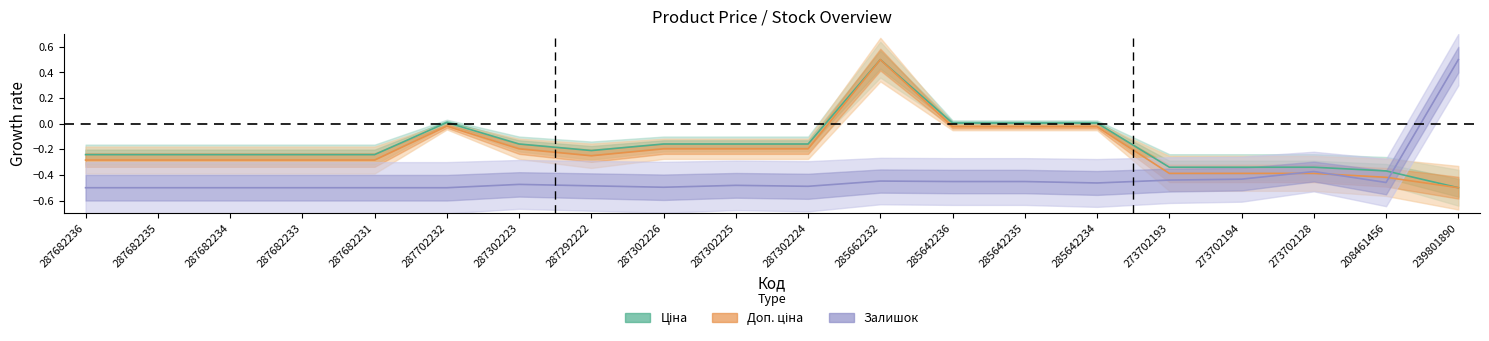

What is the spread (max minus min) of values at 285642236?

0.5